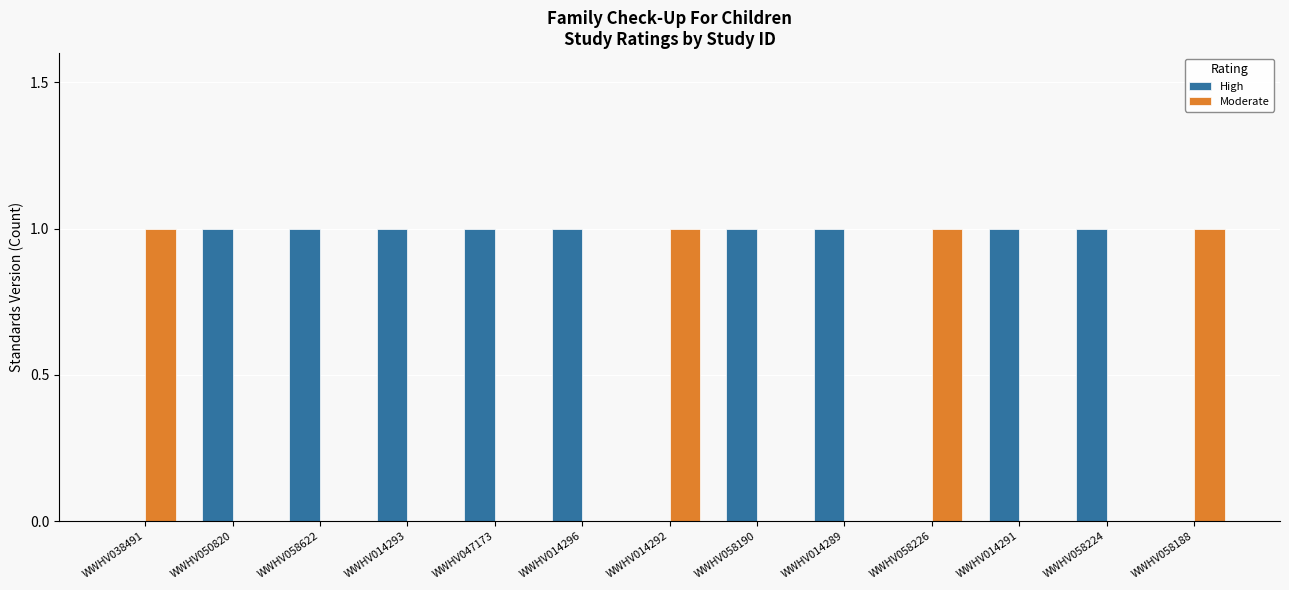

The value of Moderate at WWHV047173 is 1. True or false?

False